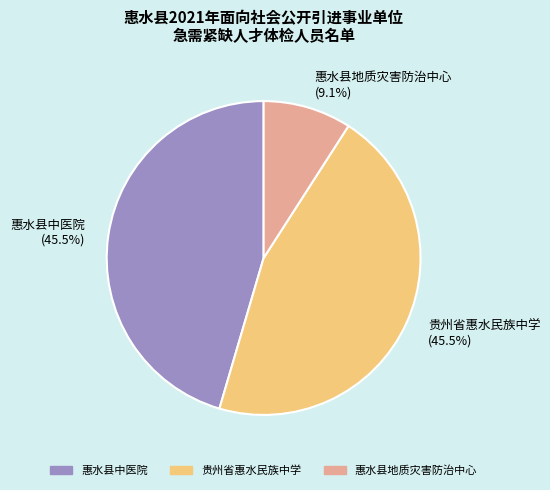

Does 惠水县地质灾害防治中心 (9.1%) account for over 50% of the chart?

No